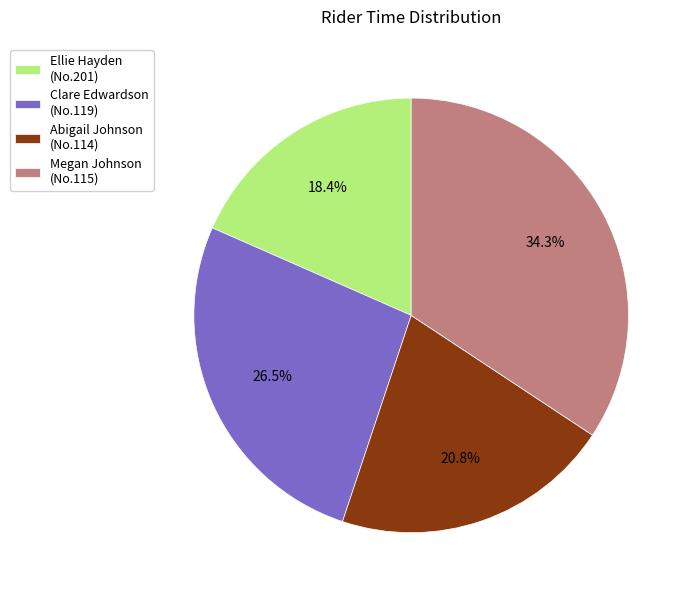

Count the number of slices in the pie.

4